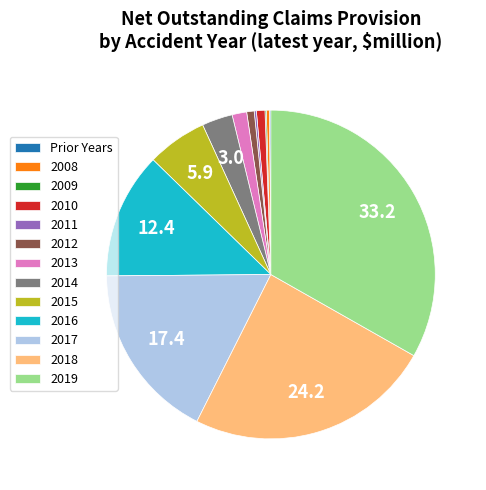

Does any single category account for the majority?

No